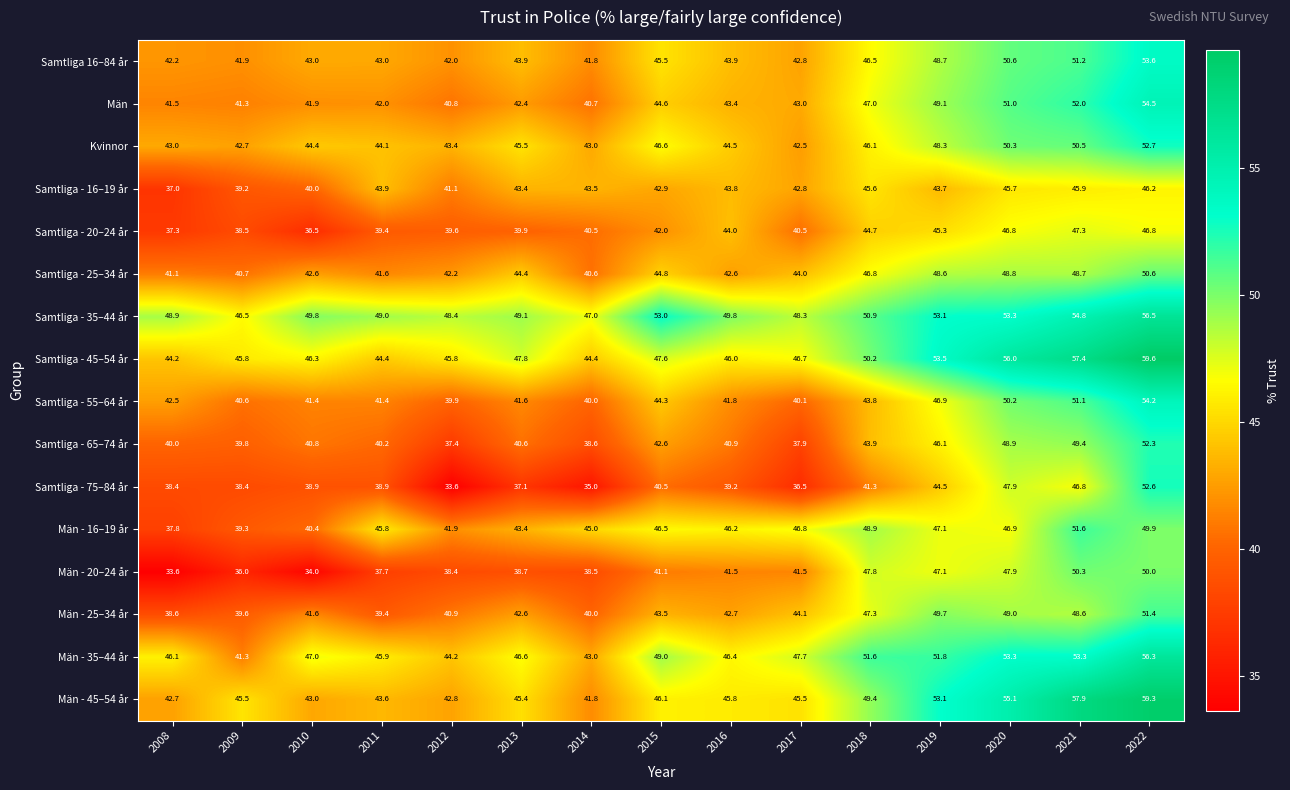

Which series has the widest spread of values?

Samtliga - 75–84 år